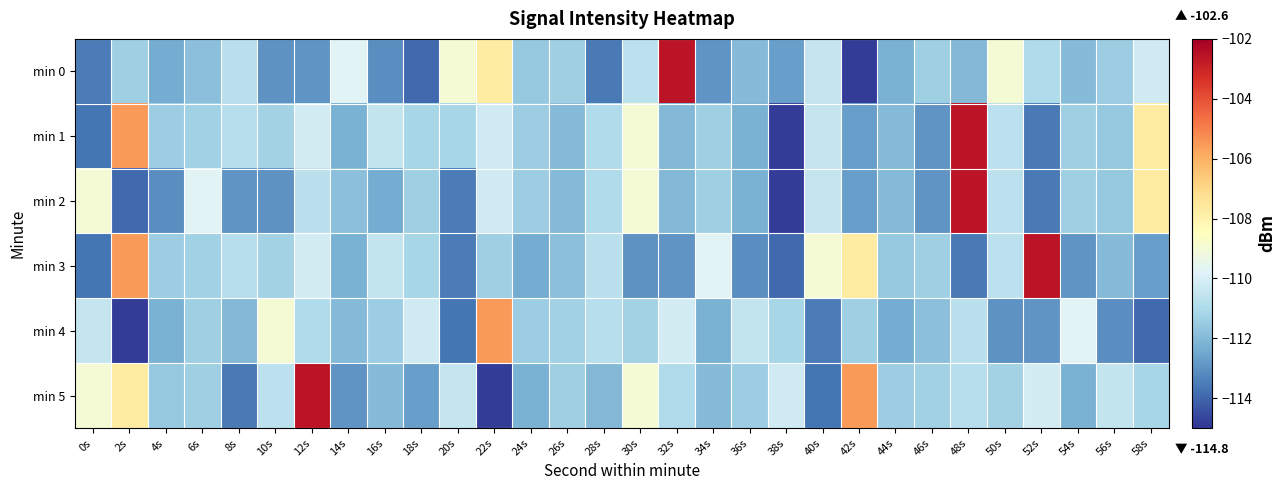

Count the number of data series in this chart.

6